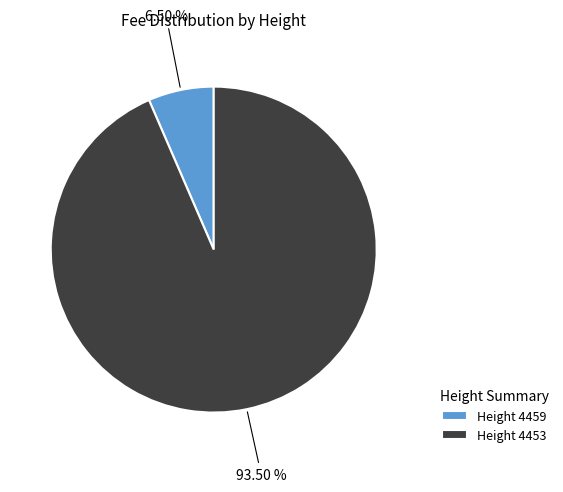

To the nearest percent, what is the difference between the largest and smallest slice percentages?

87%